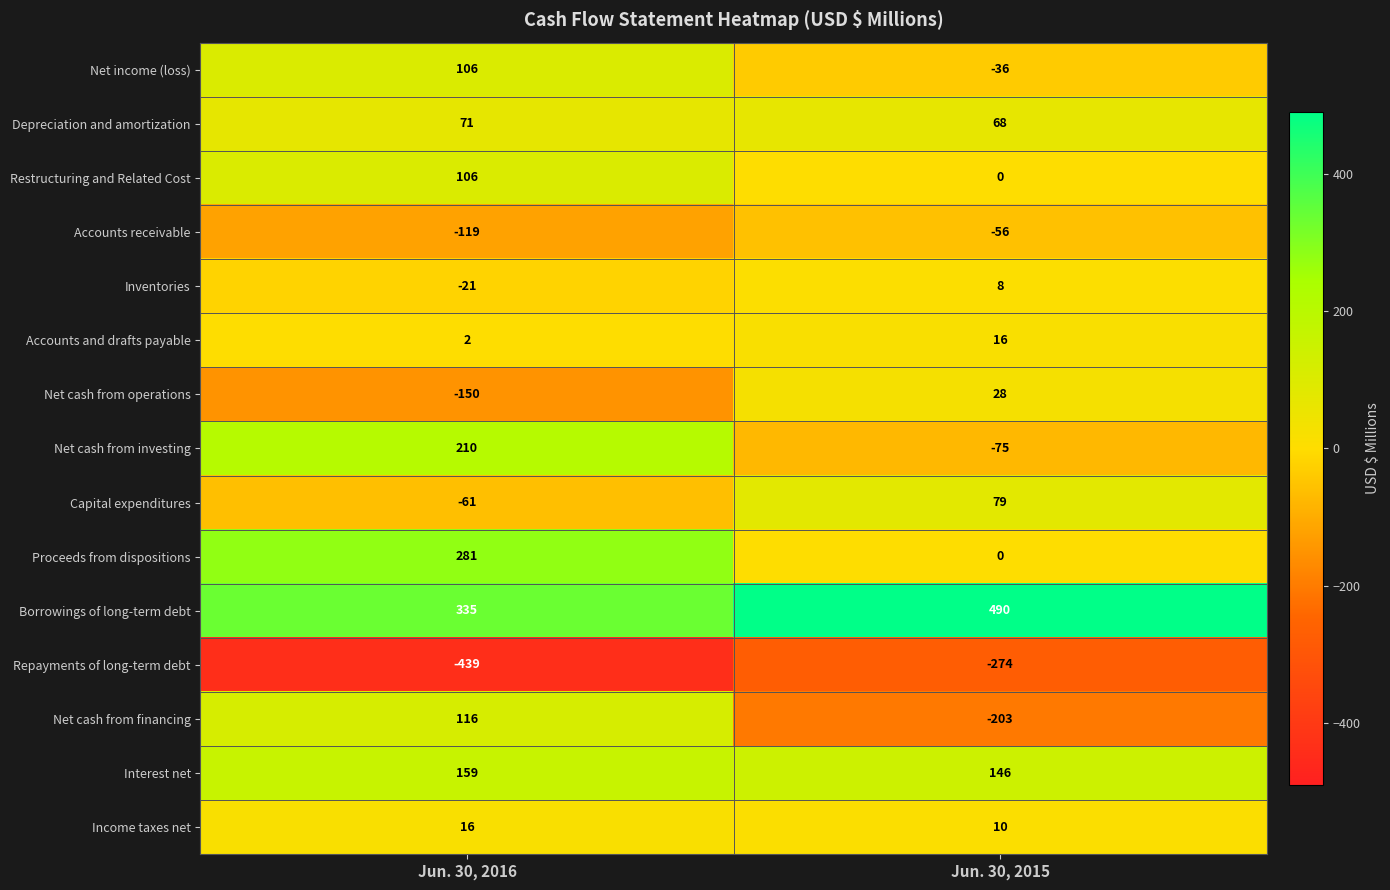

True or false: Net cash from operations has a value of -64 at Jun. 30, 2016.

False